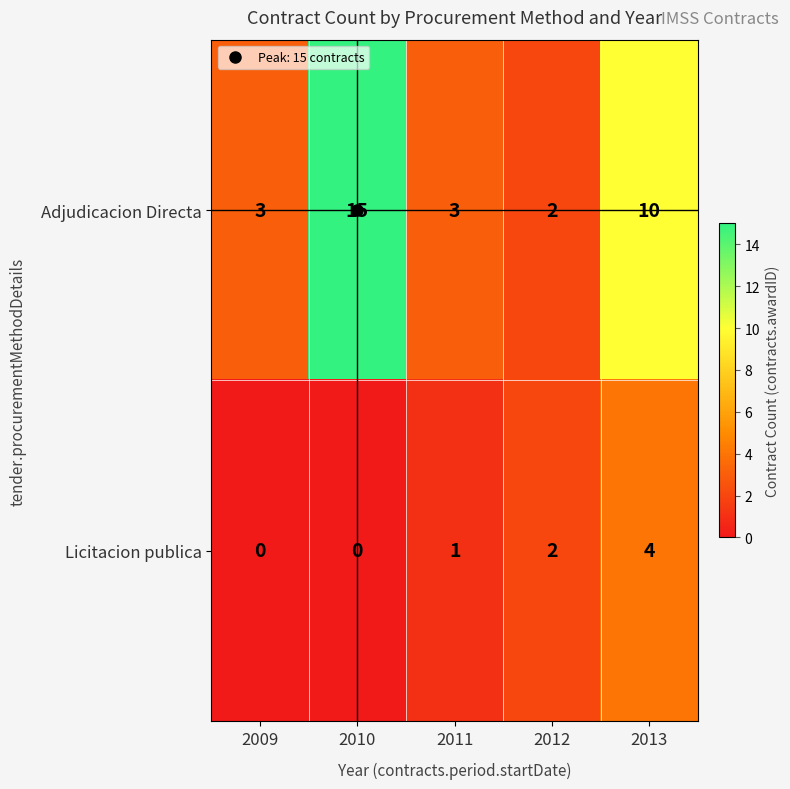

What is the difference between the second highest and second lowest values in the Adjudicacion Directa series?

7